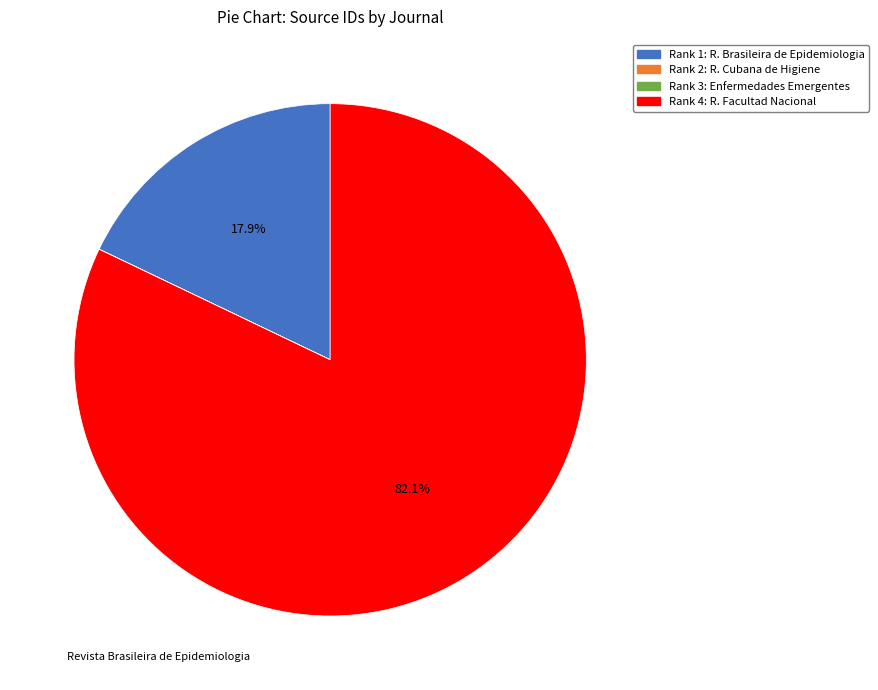

To the nearest percent, what is the average slice percentage?

25%